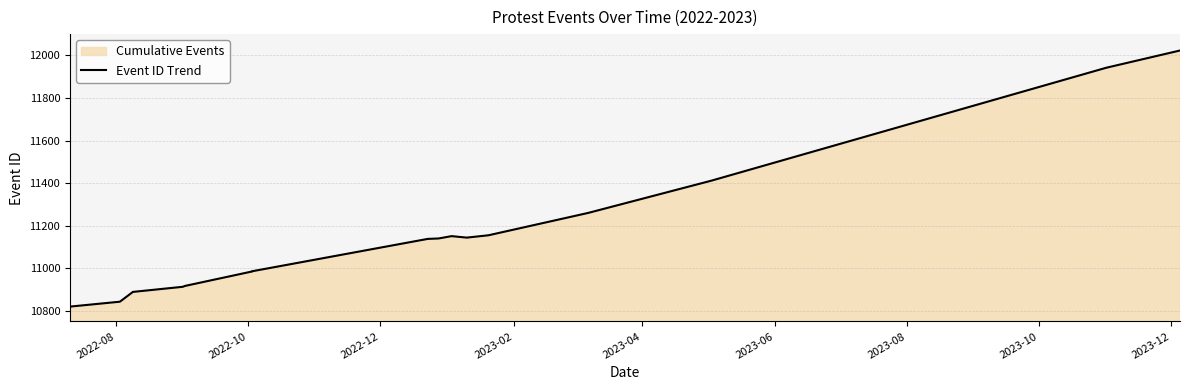

Approximately how many times larger is the value at 2023-04 compared to 2022-08?

1.0